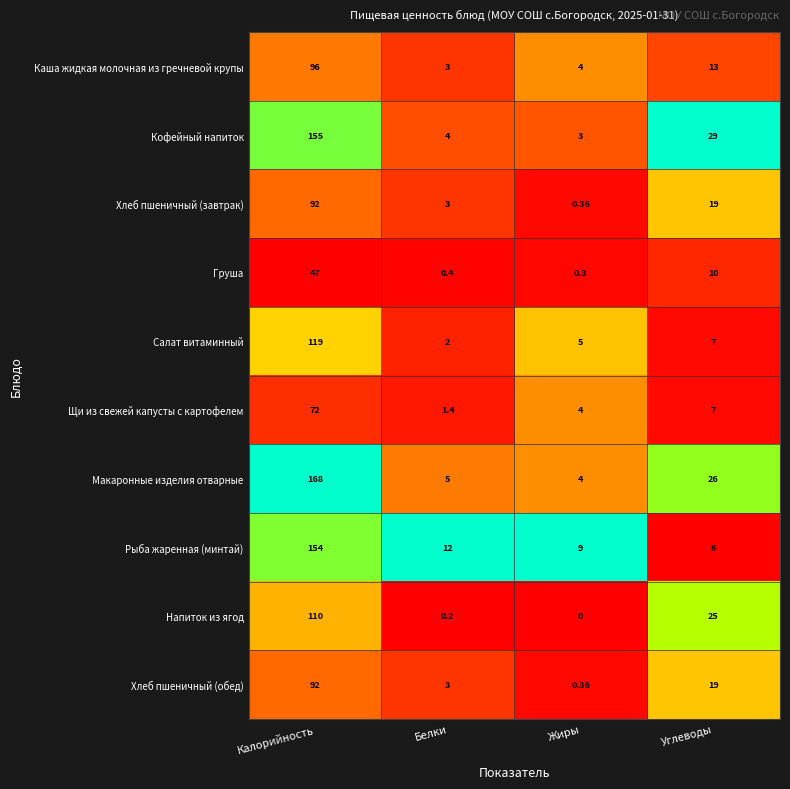

At which label does Кофейный напиток reach its minimum?

Жиры